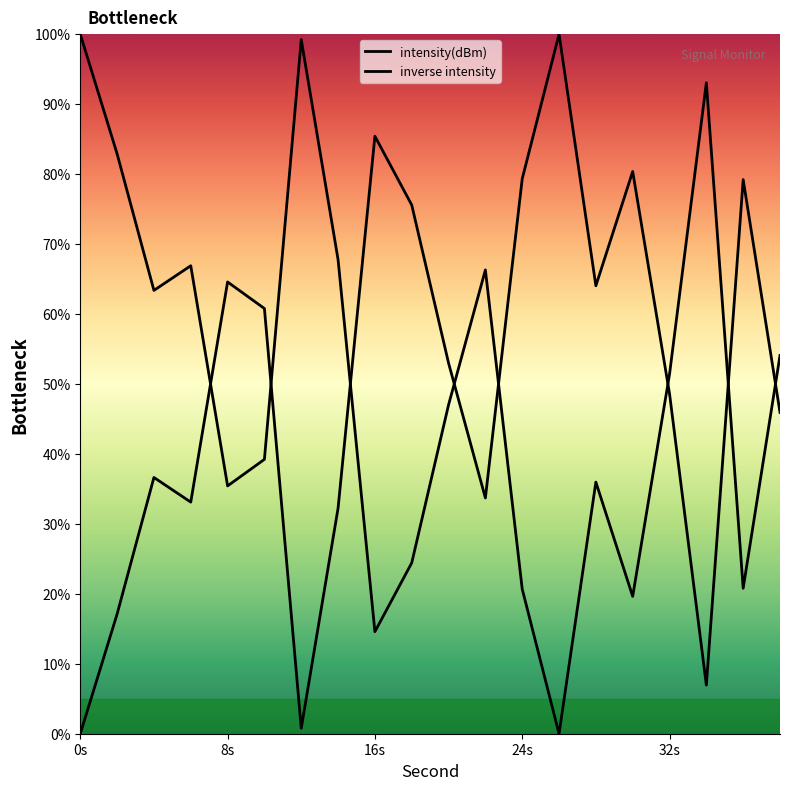

Where is the first local maximum?

4